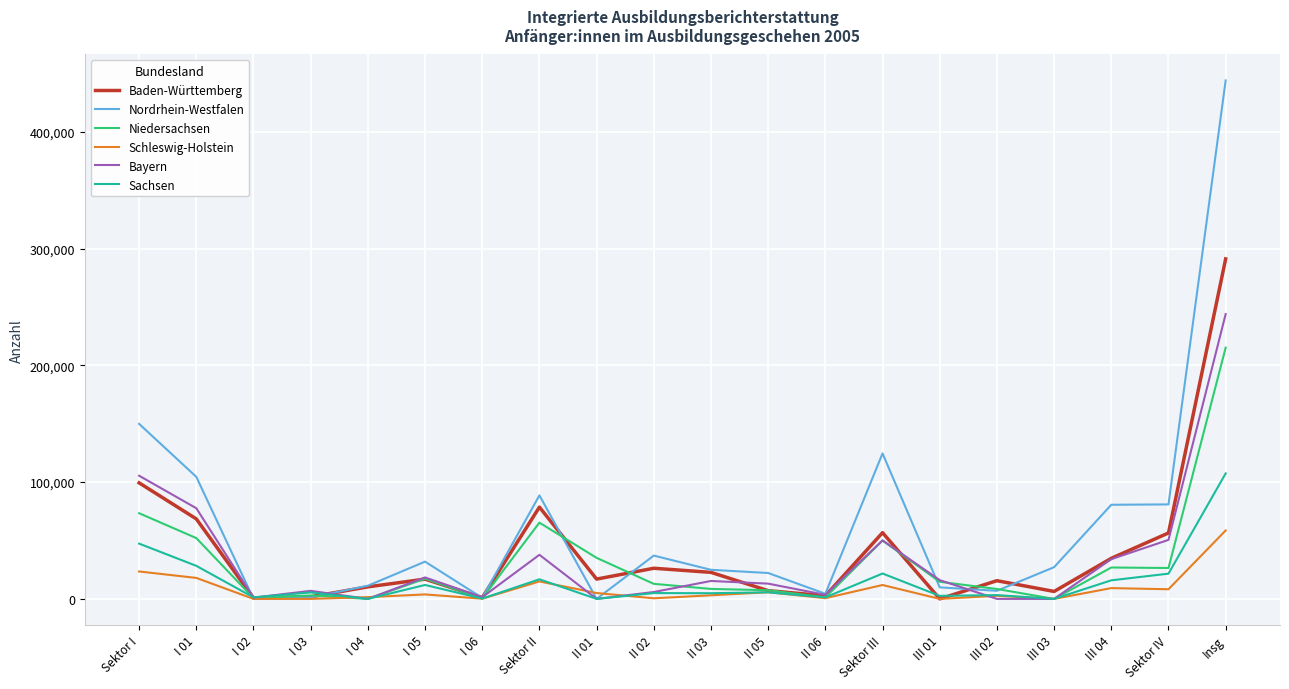

In Sachsen, how many points are lower than both neighbors (excluding endpoints)?

8